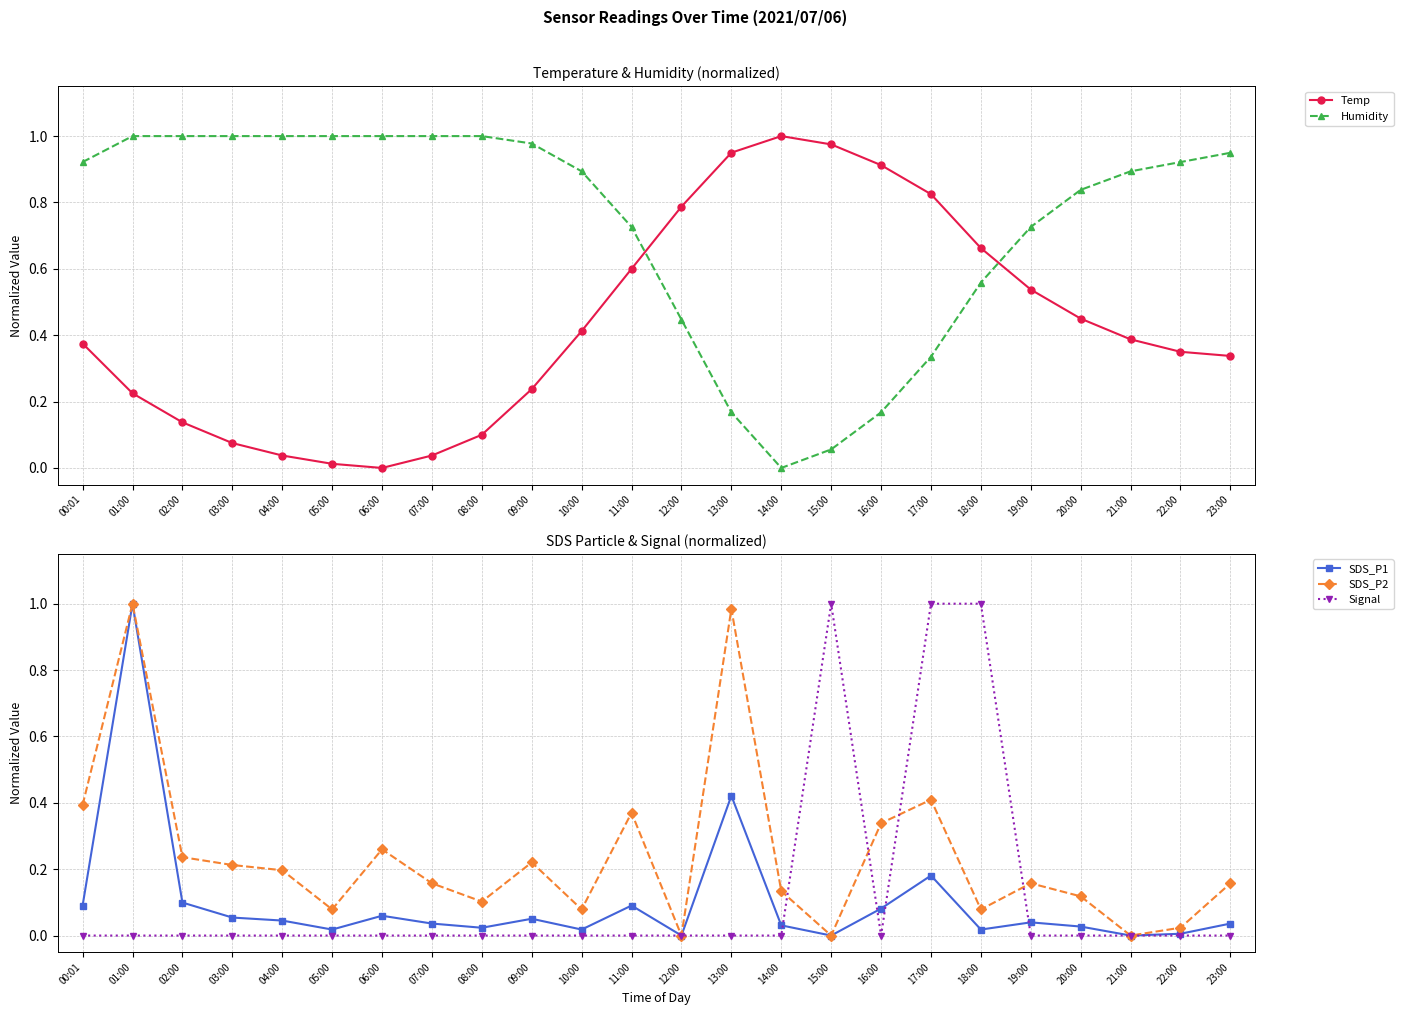

Reading right to left, what are all the values shown in this chart?

Temp: 23:00=0.3	22:00=0.3	21:00=0.4	20:00=0.4	19:00=0.5	18:00=0.7	17:00=0.8	16:00=0.9	15:00=1.0	14:00=1.0	13:00=0.9	12:00=0.8	11:00=0.6	10:00=0.4	09:00=0.2	08:00=0.1	07:00=0.0	06:00=0.0	05:00=0.0	04:00=0.0	03:00=0.1	02:00=0.1	01:00=0.2	00:01=0.4
Humidity: 23:00=0.9	22:00=0.9	21:00=0.9	20:00=0.8	19:00=0.7	18:00=0.6	17:00=0.3	16:00=0.2	15:00=0.1	14:00=0.0	13:00=0.2	12:00=0.4	11:00=0.7	10:00=0.9	09:00=1.0	08:00=1.0	07:00=1.0	06:00=1.0	05:00=1.0	04:00=1.0	03:00=1.0	02:00=1.0	01:00=1.0	00:01=0.9
SDS_P1: 23:00=0.0	22:00=0.0	21:00=0.0	20:00=0.0	19:00=0.0	18:00=0.0	17:00=0.2	16:00=0.1	15:00=0.0	14:00=0.0	13:00=0.4	12:00=0.0	11:00=0.1	10:00=0.0	09:00=0.1	08:00=0.0	07:00=0.0	06:00=0.1	05:00=0.0	04:00=0.0	03:00=0.1	02:00=0.1	01:00=1.0	00:01=0.1
SDS_P2: 23:00=0.2	22:00=0.0	21:00=0.0	20:00=0.1	19:00=0.2	18:00=0.1	17:00=0.4	16:00=0.3	15:00=0.0	14:00=0.1	13:00=1.0	12:00=0.0	11:00=0.4	10:00=0.1	09:00=0.2	08:00=0.1	07:00=0.2	06:00=0.3	05:00=0.1	04:00=0.2	03:00=0.2	02:00=0.2	01:00=1.0	00:01=0.4
Signal: 23:00=0.0	22:00=0.0	21:00=0.0	20:00=0.0	19:00=0.0	18:00=1.0	17:00=1.0	16:00=0.0	15:00=1.0	14:00=0.0	13:00=0.0	12:00=0.0	11:00=0.0	10:00=0.0	09:00=0.0	08:00=0.0	07:00=0.0	06:00=0.0	05:00=0.0	04:00=0.0	03:00=0.0	02:00=0.0	01:00=0.0	00:01=0.0